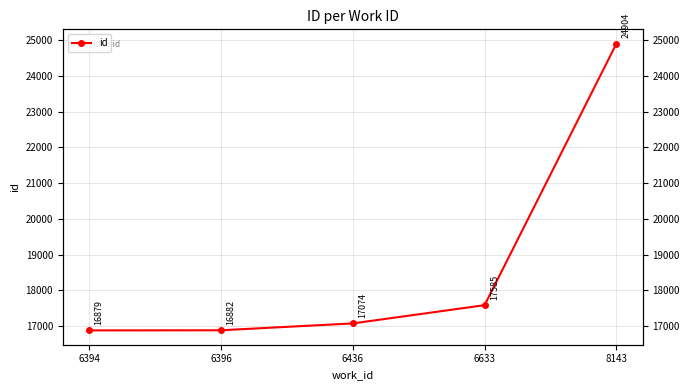

What is the smallest value displayed?

16879